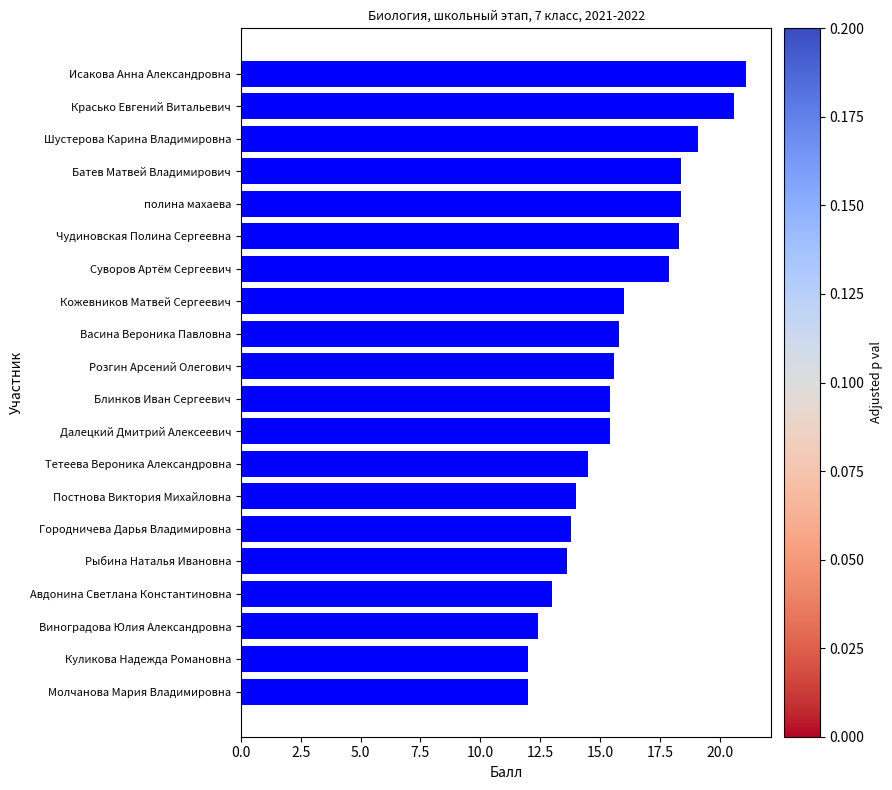

The value at Шустерова Карина Владимировна is 19.1. True or false?

True